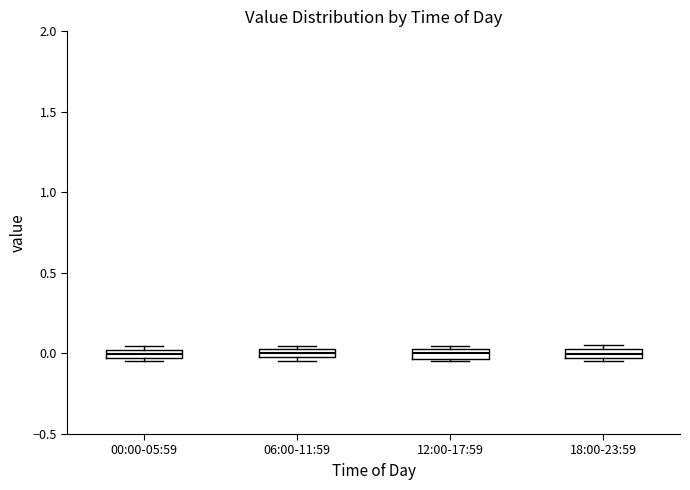

Where is the lower edge of the box for 18:00-23:59 on the y-axis? The values are not printed on the chart, so give them approximately, as read against the axis.

-0.05